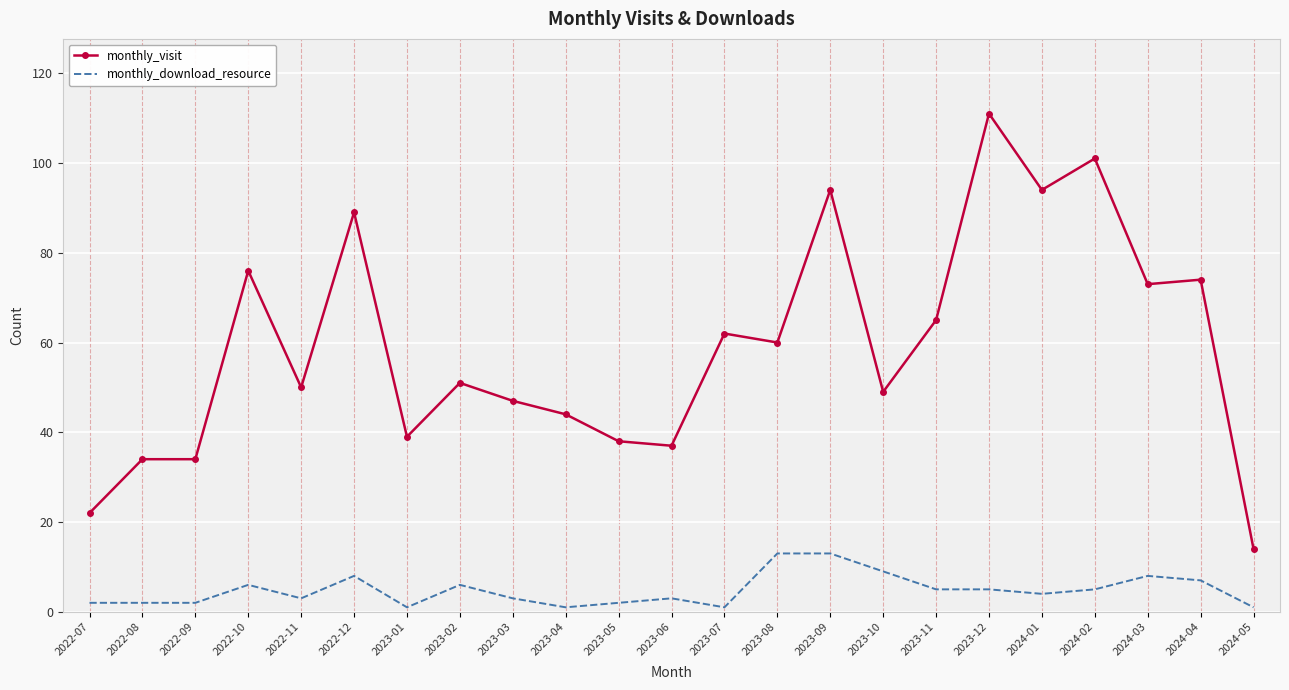

Rank the series at 2023-01 from lowest to highest value.

monthly_download_resource, monthly_visit